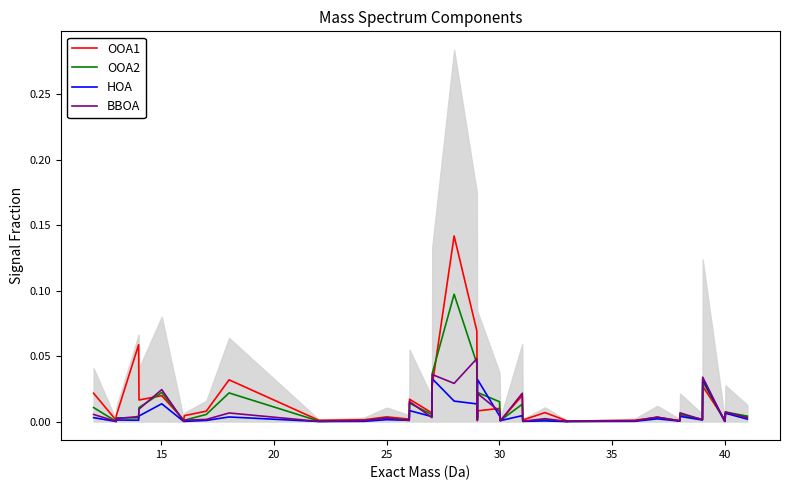

Which label corresponds to the smallest value in the chart?

27